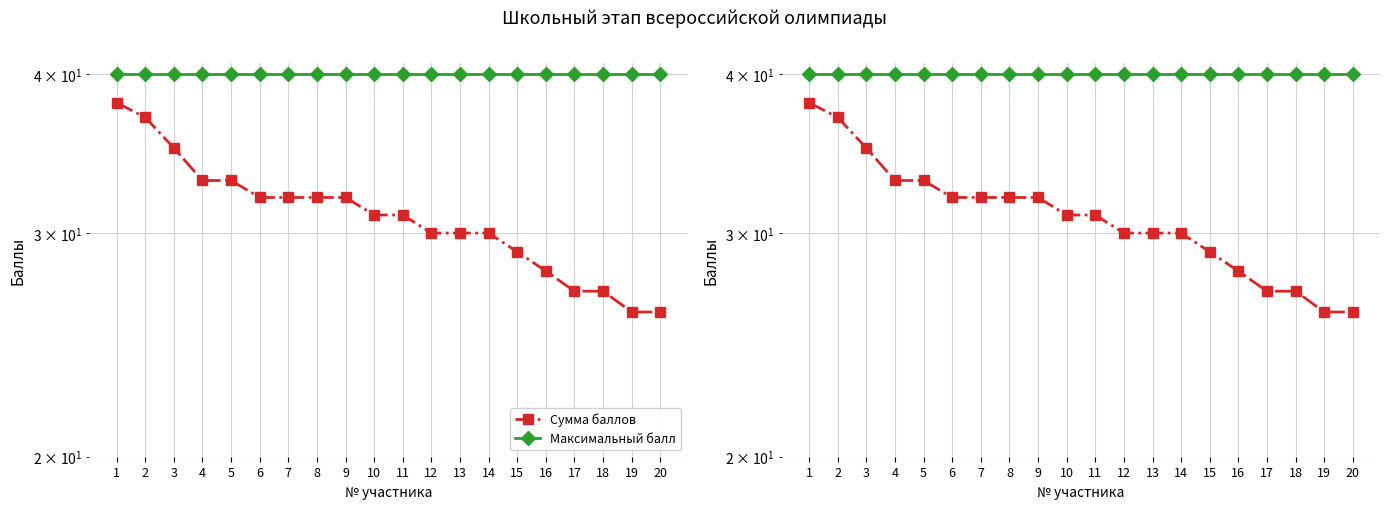

Which series has the largest total across all categories?

Максимальный балл